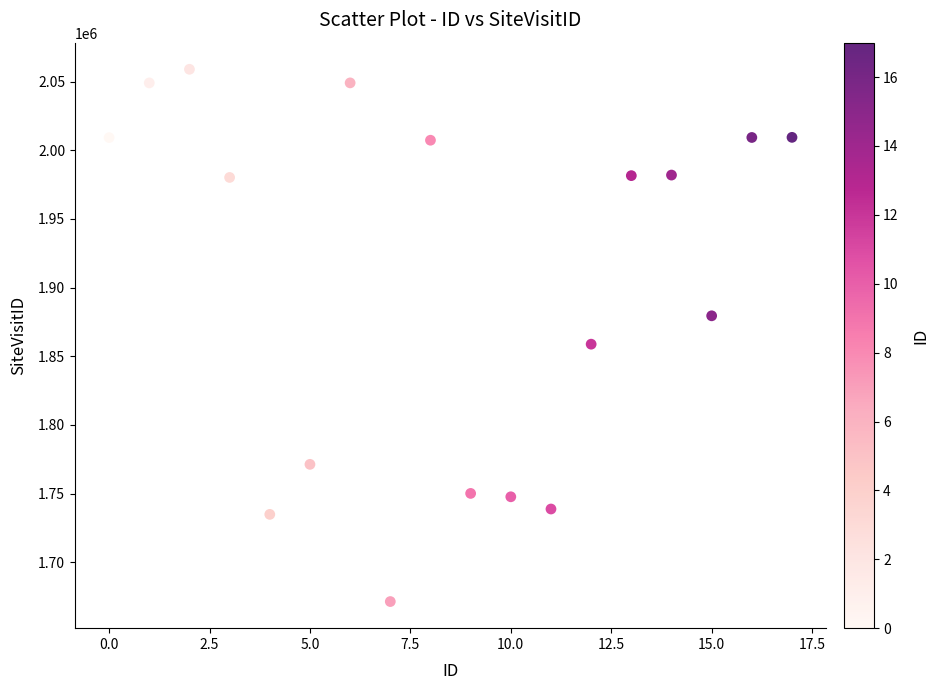

What is the range of Y values (max minus min)?

387593